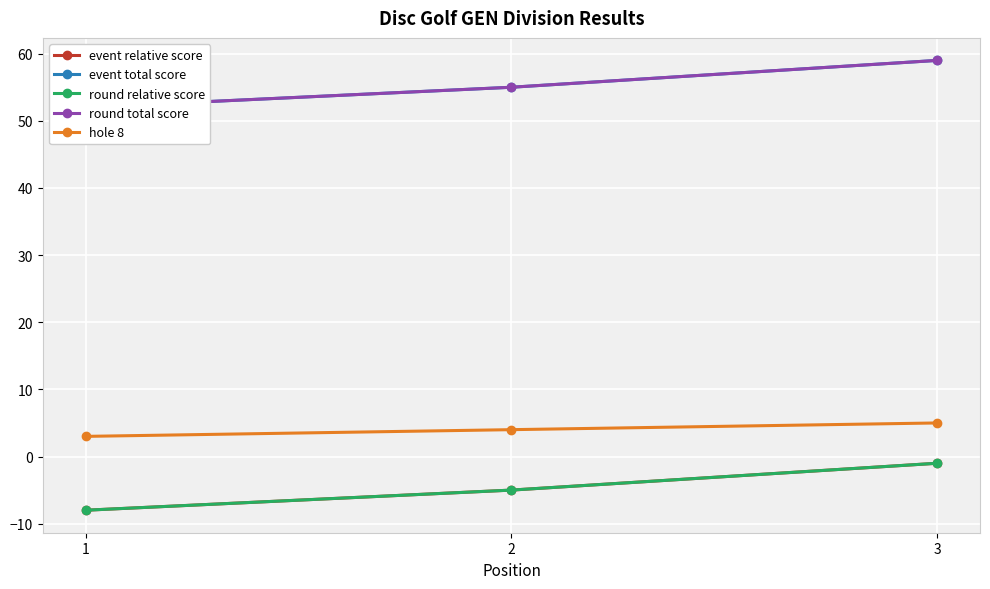

What is the difference between the highest and lowest values at 2?

60